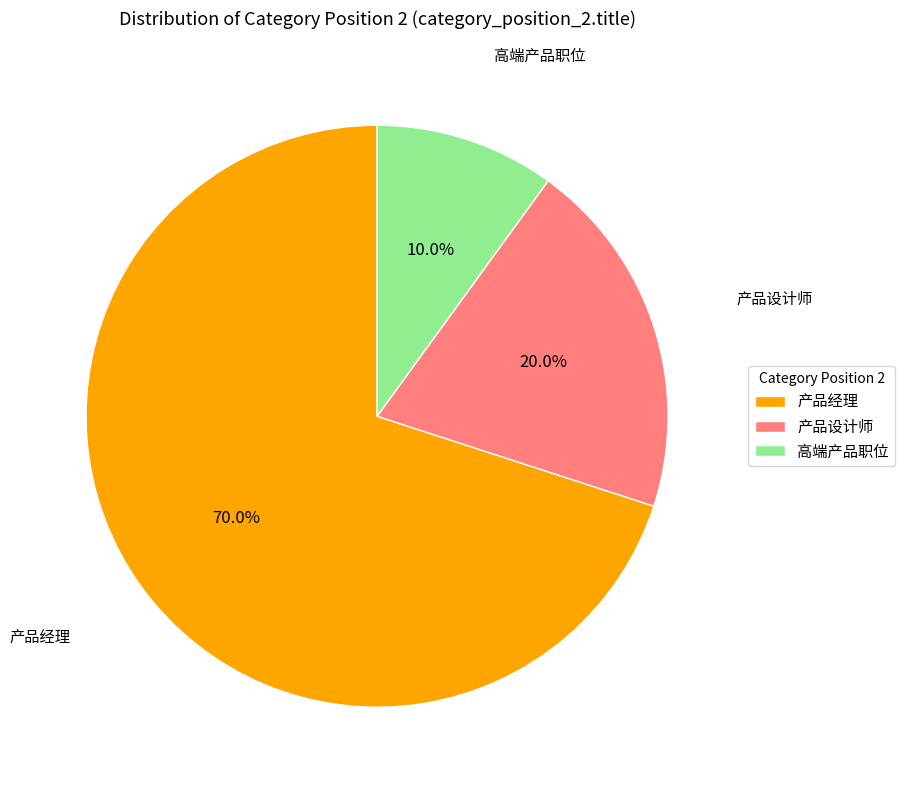

Rank the categories by value from lowest to highest.

高端产品职位, 产品设计师, 产品经理